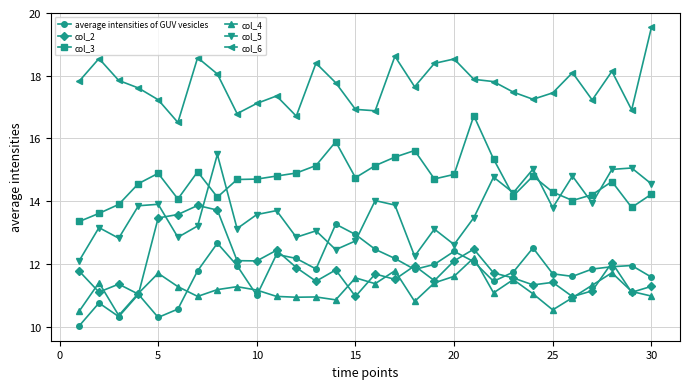

What is the sum of all average intensities of GUV vesicles values?

352.1